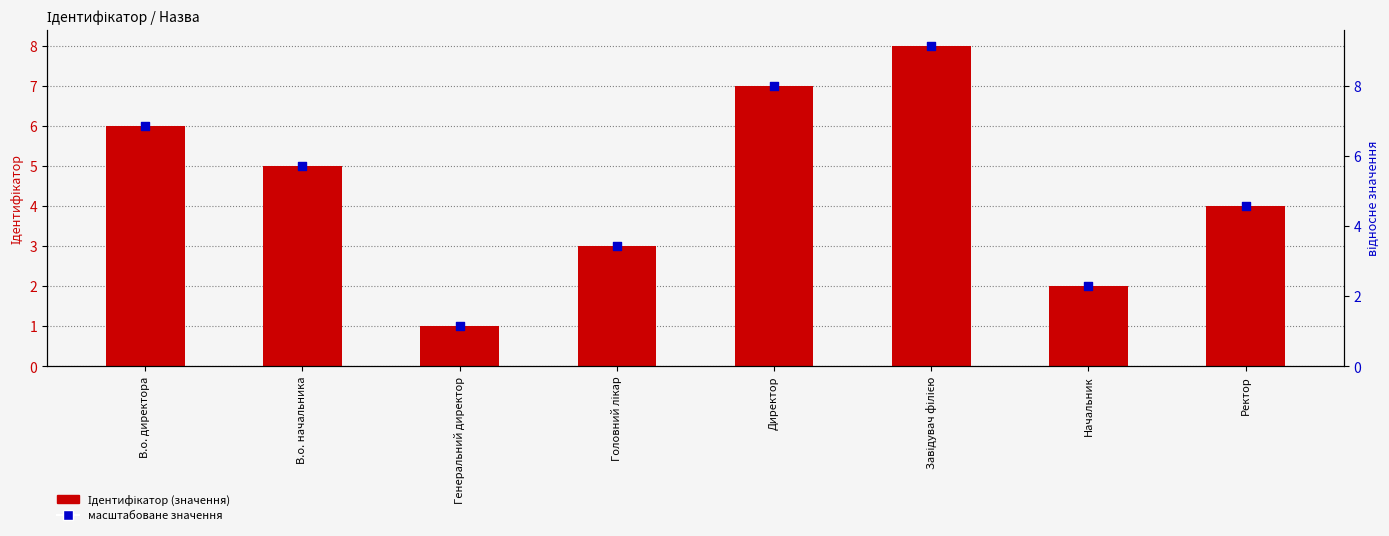

Which series has the widest spread of Y values?

Ідентифікатор